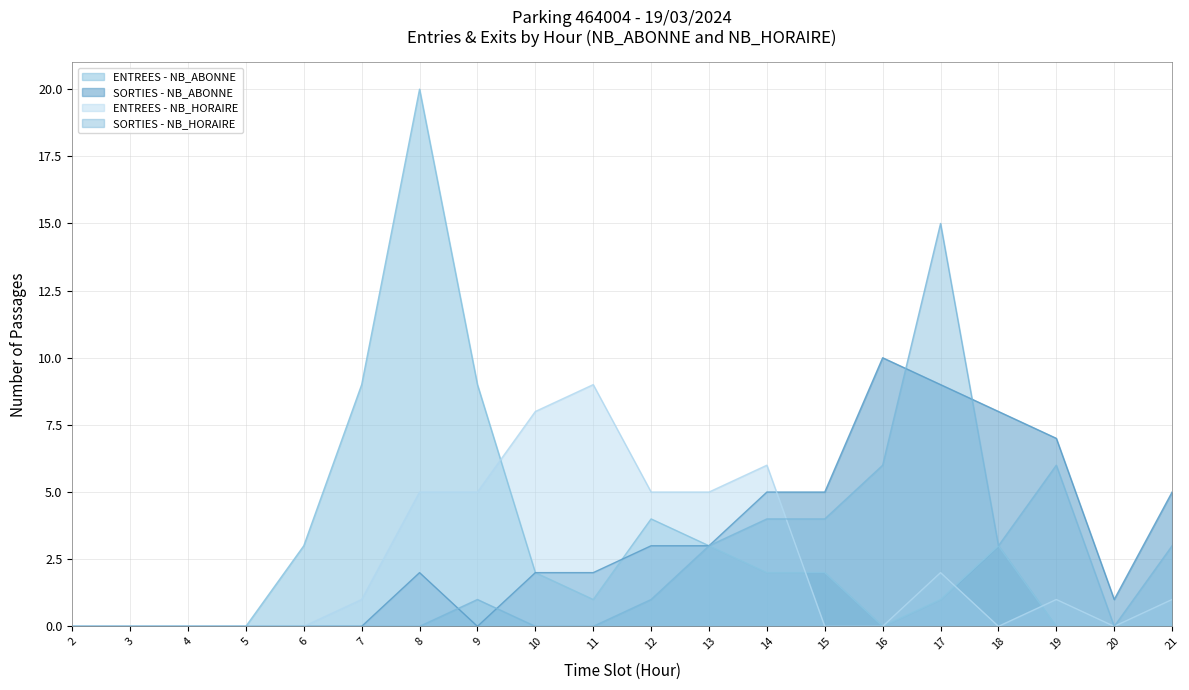

True or false: SORTIES - NB_HORAIRE has a value of 0 at 5.

True